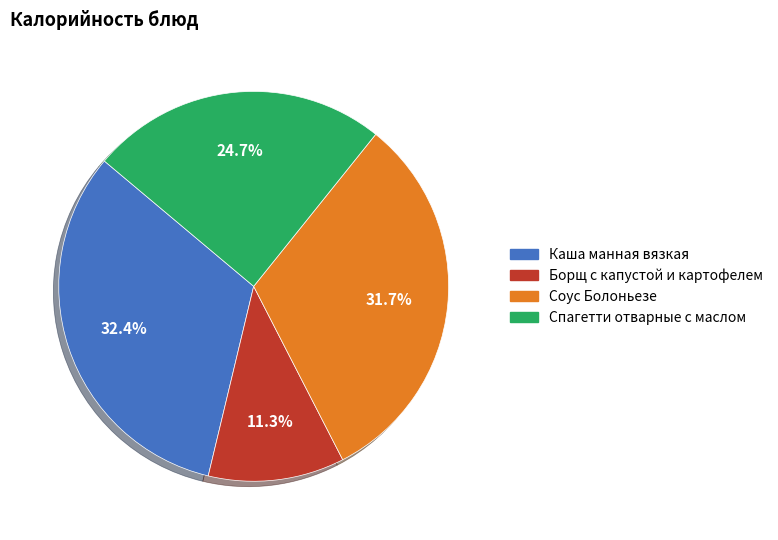

What percentage is the Каша манная вязкая slice, to the nearest percent?

32%